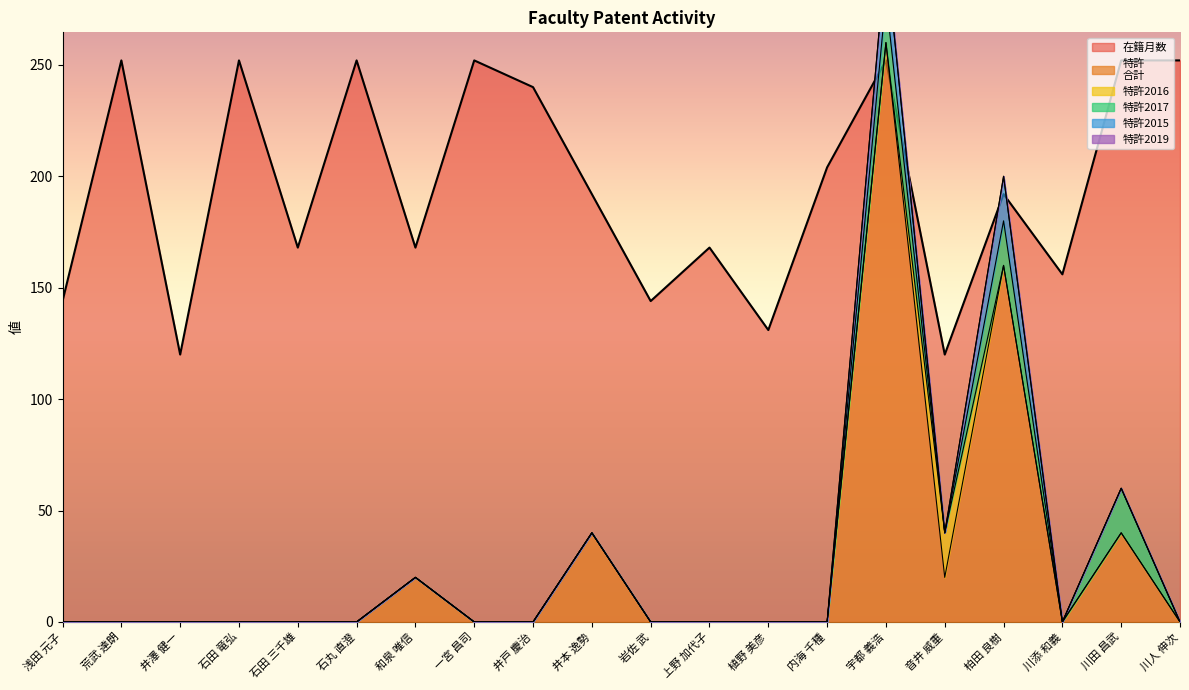

True or false: 在籍月数 and 特許2019 cross at least once.

False